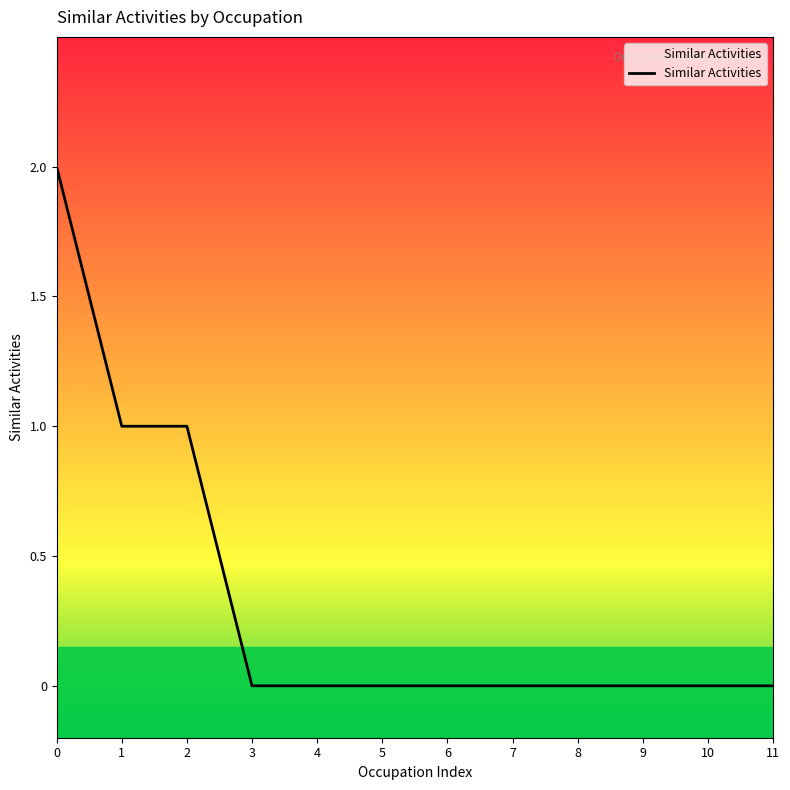

The chart shows a value of 3 at 0. True or false?

False